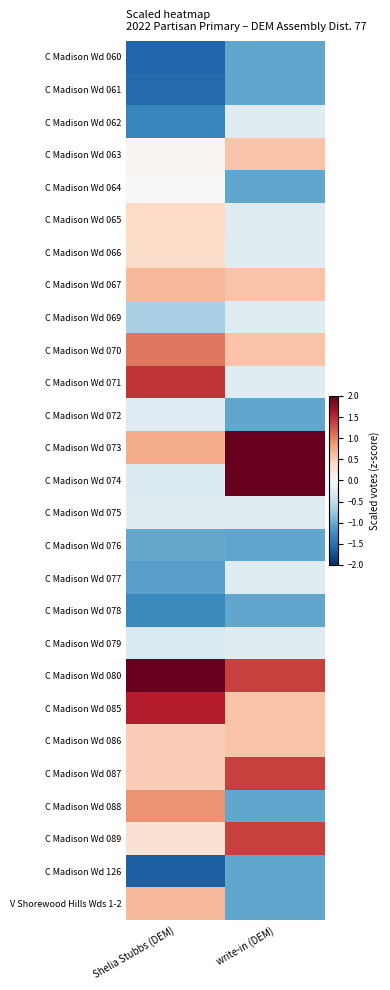

At how many categories does at least one series exceed 0?

2